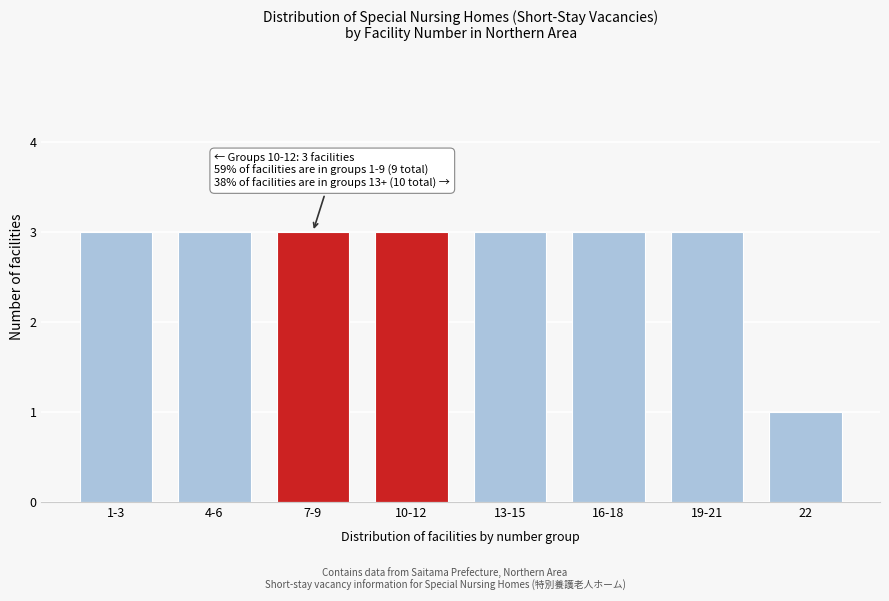

Reading left to right, list all the values displayed in this chart.

1-3=3	4-6=3	7-9=3	10-12=3	13-15=3	16-18=3	19-21=3	22=1